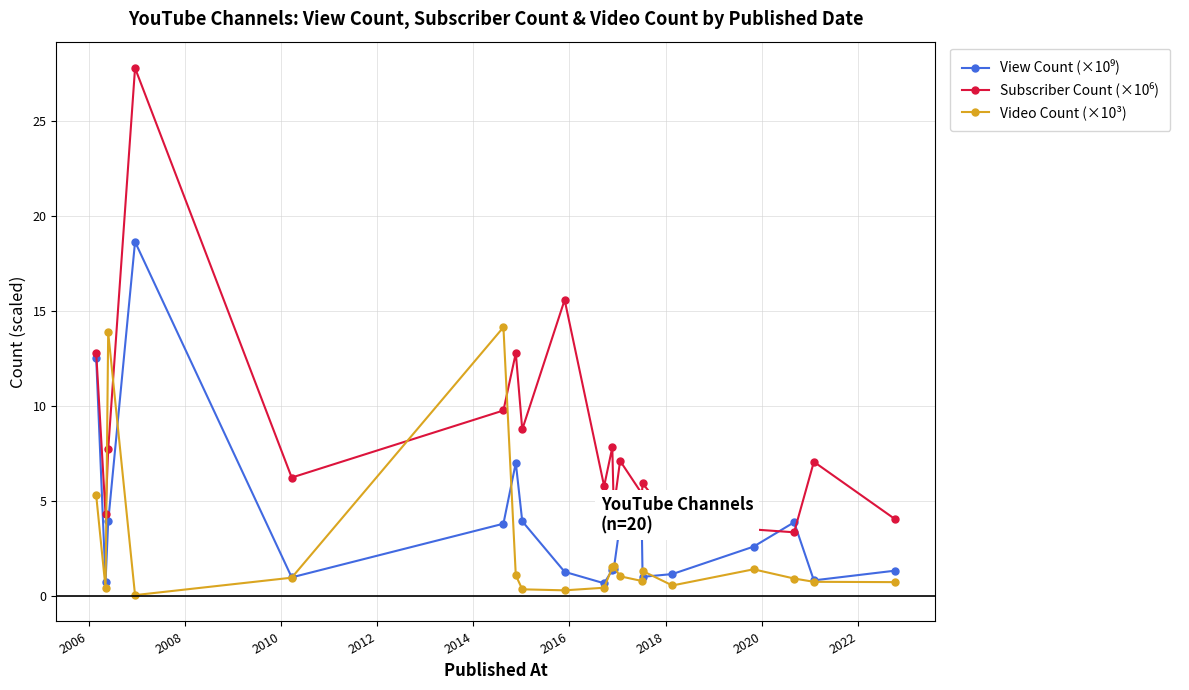

How many lines are shown in the chart?

3